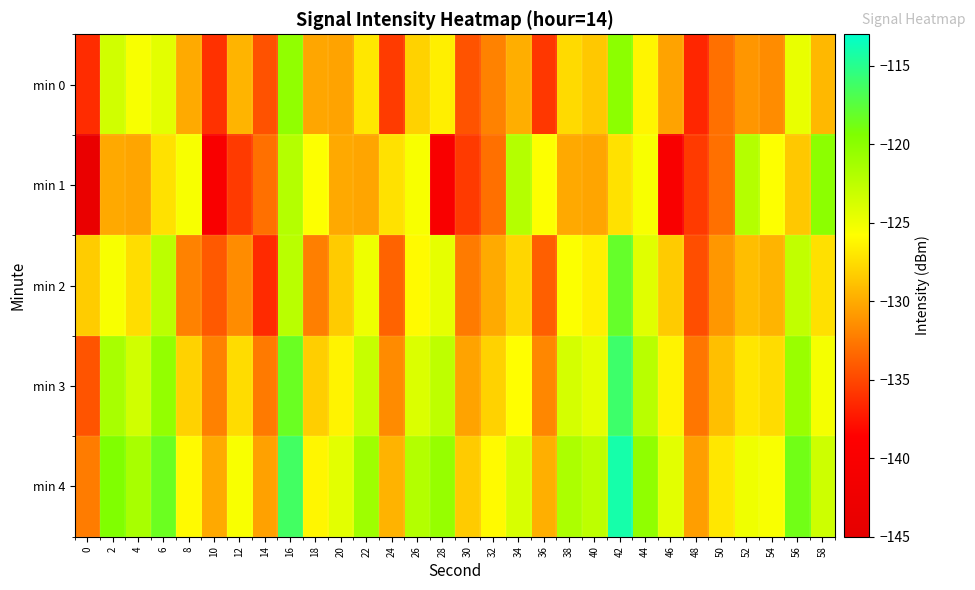

Which label corresponds to the largest value in the chart?

42